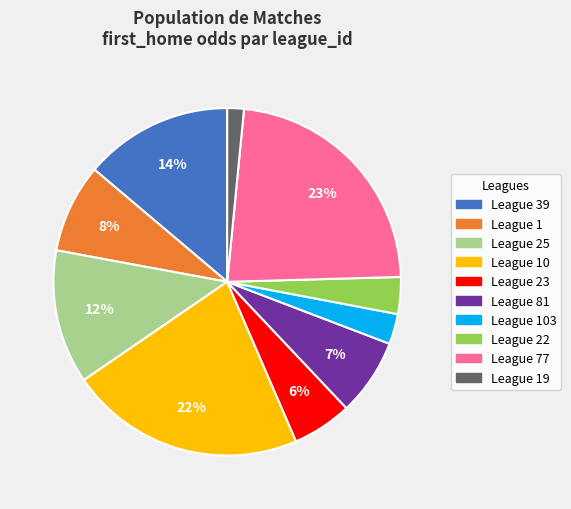

Does any single category account for the majority?

No